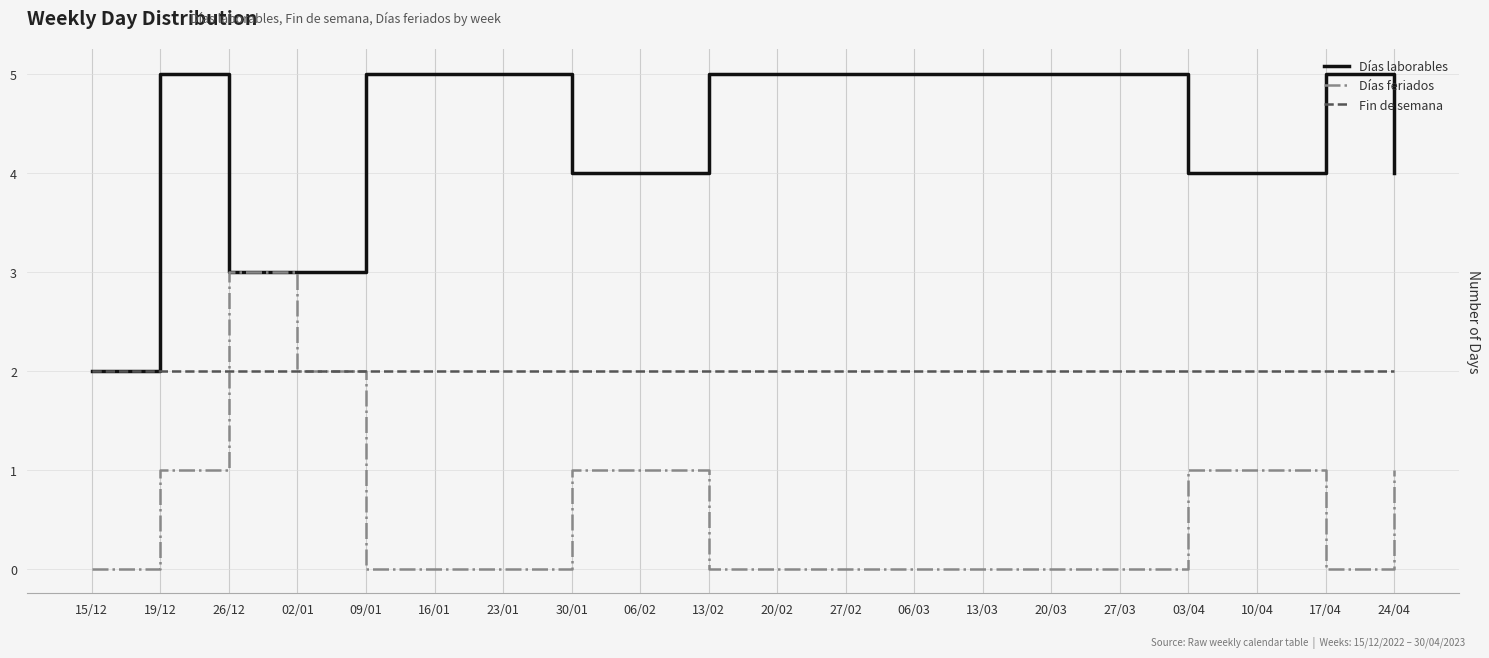

At which label does Días laborables reach its minimum?

15/12